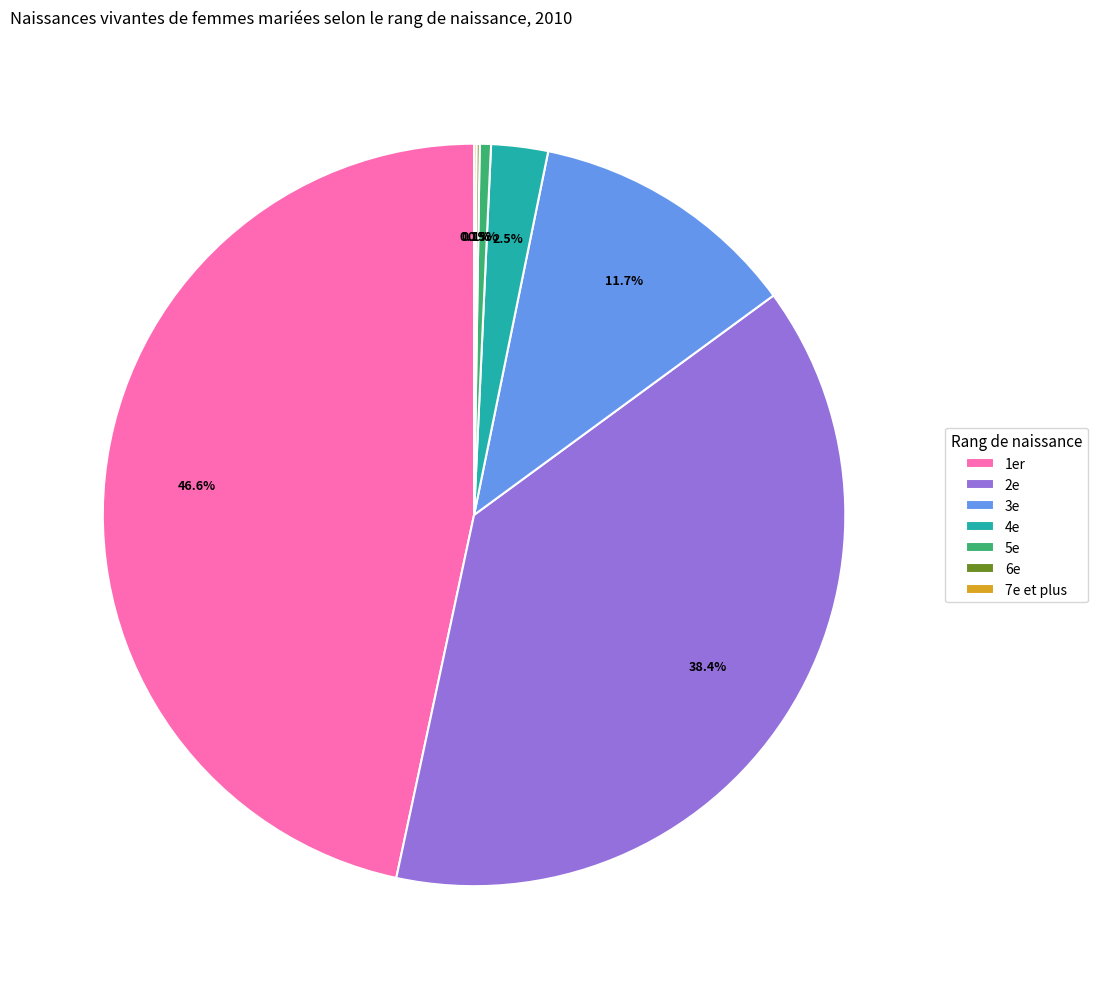

To the nearest percent, what is the average slice percentage?

14%